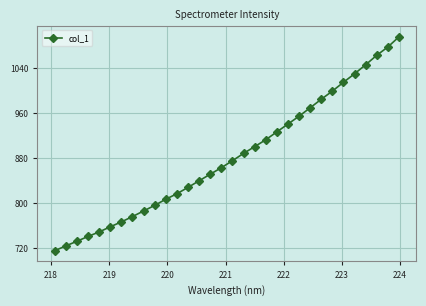

How many series are shown in this chart?

1